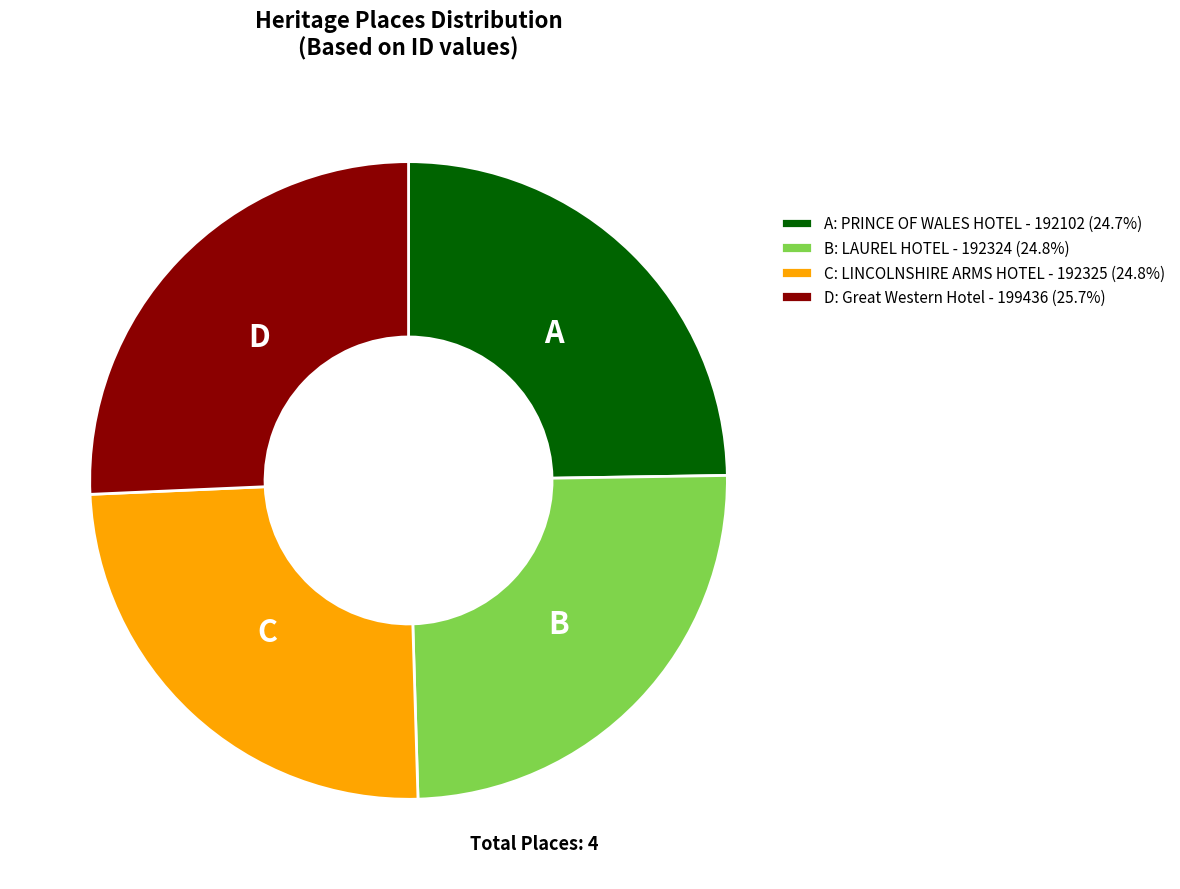

Does any single category account for the majority?

No